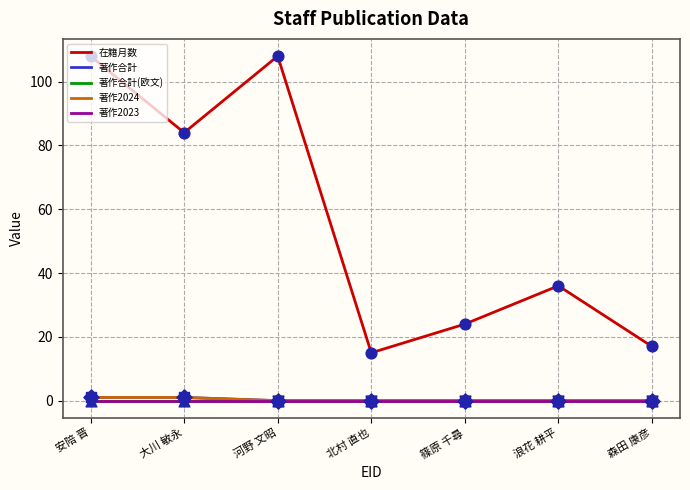

Does the chart have visible grid lines?

Yes